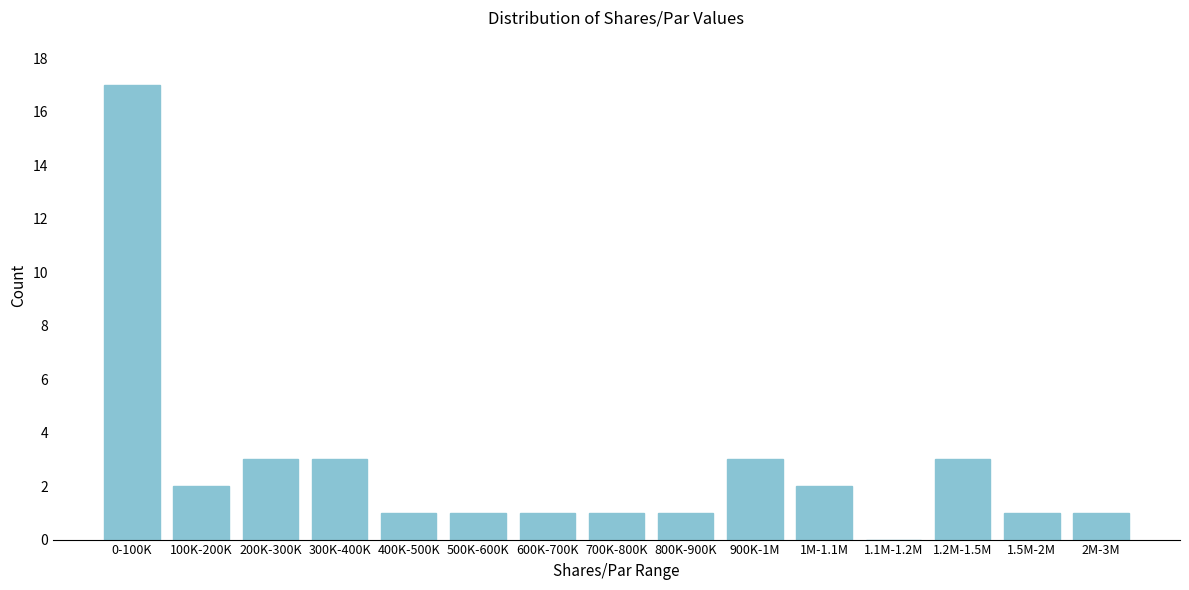

Reading right to left, what are all the values shown in this chart?

2M-3M=1	1.5M-2M=1	1.2M-1.5M=3	1.1M-1.2M=0	1M-1.1M=2	900K-1M=3	800K-900K=1	700K-800K=1	600K-700K=1	500K-600K=1	400K-500K=1	300K-400K=3	200K-300K=3	100K-200K=2	0-100K=17